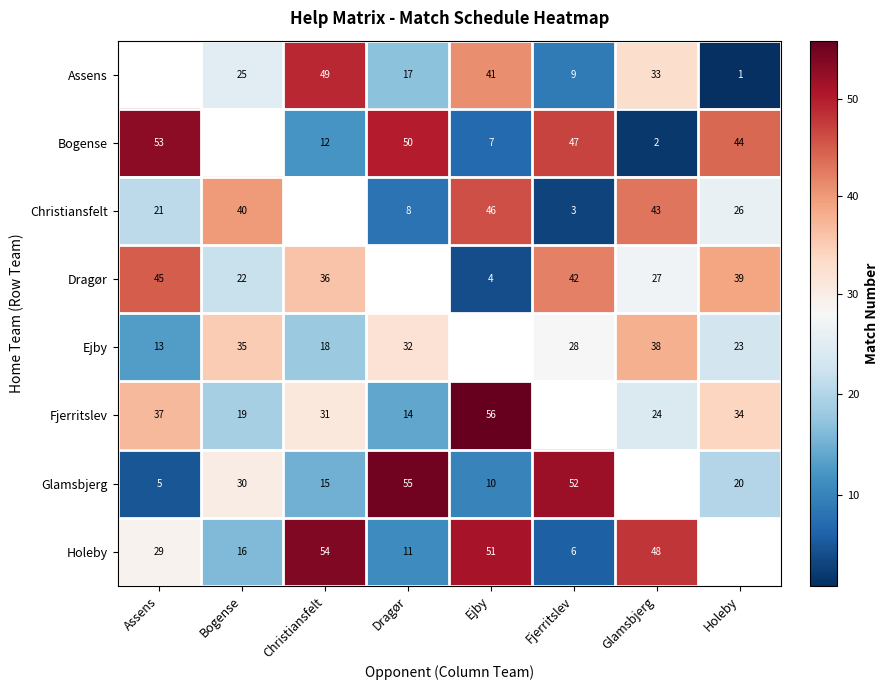

What is the sum of the Ejby values at Glamsbjerg and Fjerritslev?

66